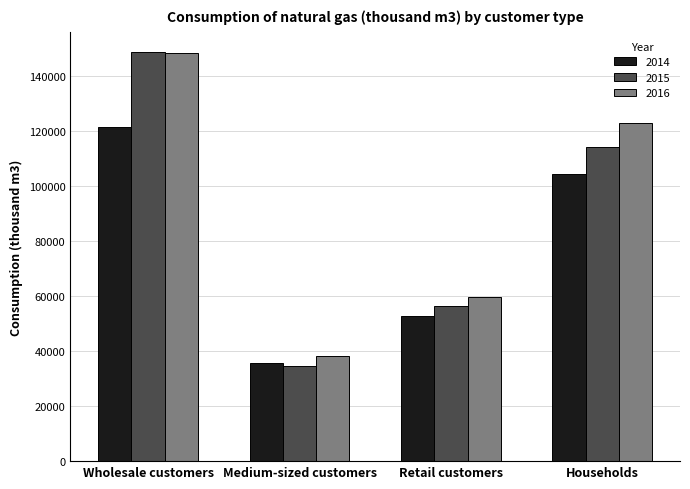

How many values in the 2015 series are below 114161?

2